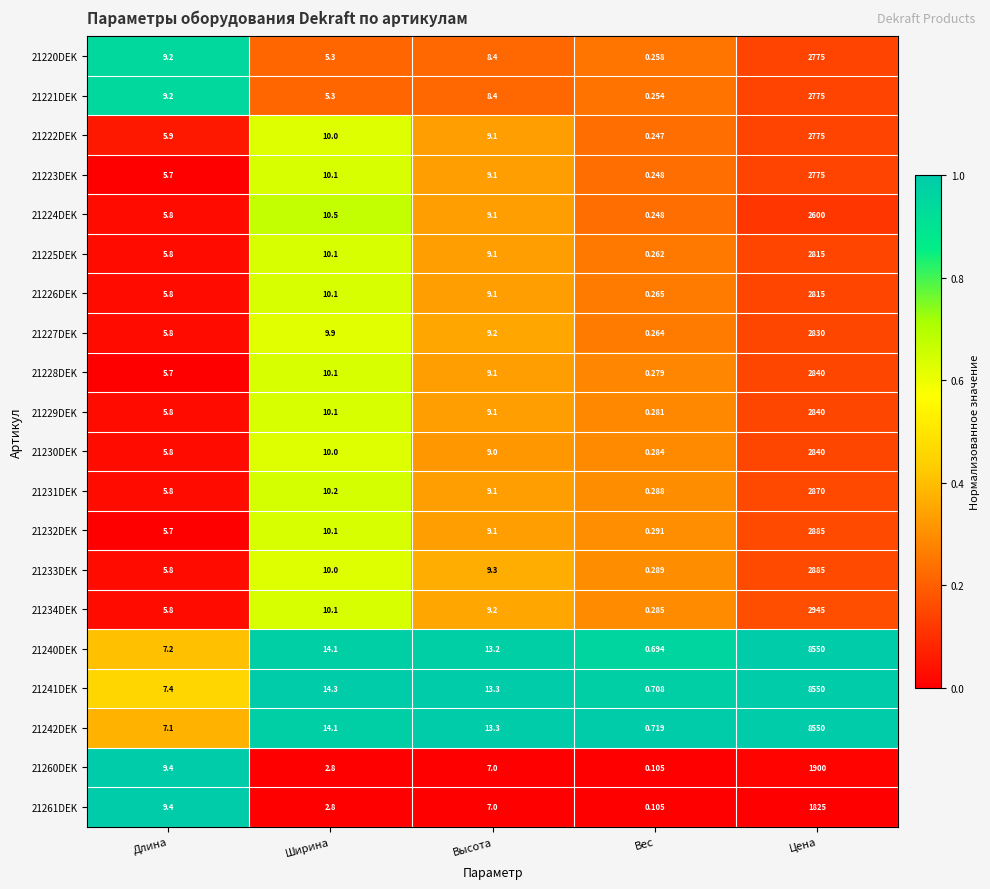

Which category has the highest value in the 21230DEK series?

Цена